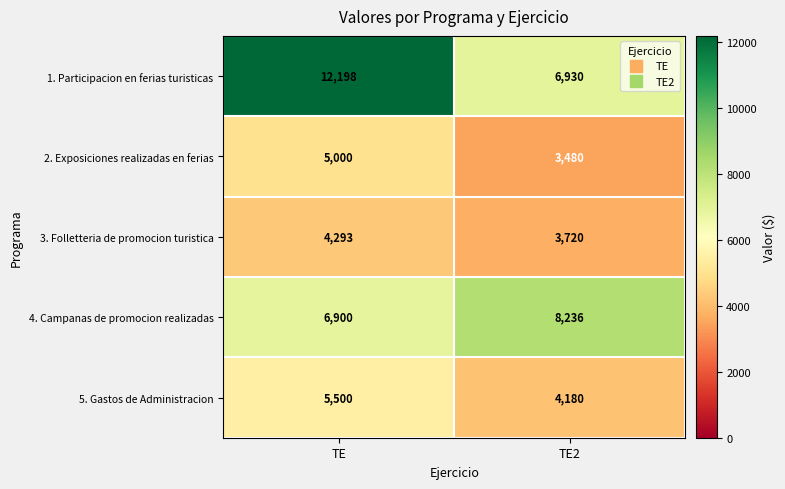

How many data points does each series have?

2